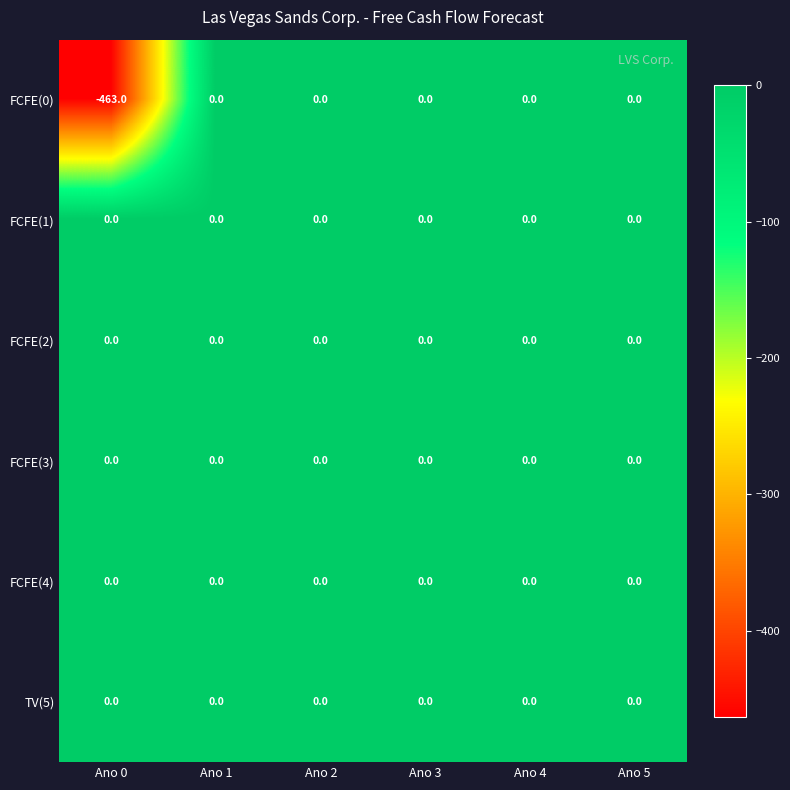

Is it true that FCFE(3) equals 0 at Ano 3?

True